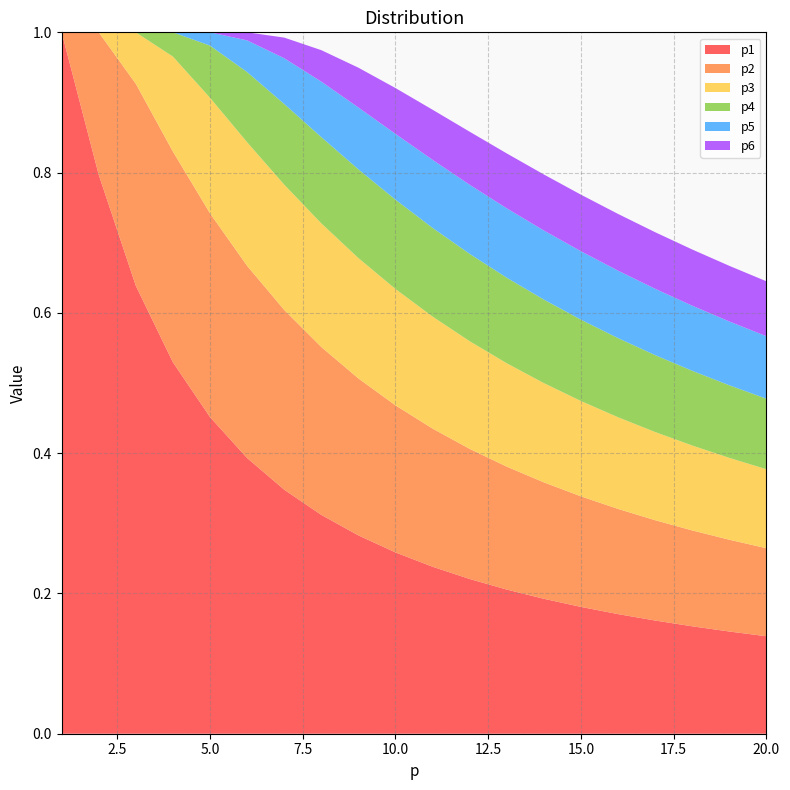

Reading left to right, transcribe all the data shown in this chart.

p1: 1=1.0	2=0.8	3=0.6	4=0.5	5=0.5	6=0.4	7=0.3	8=0.3	9=0.3	10=0.3	11=0.2	12=0.2	13=0.2	14=0.2	15=0.2	16=0.2	17=0.2	18=0.2	19=0.1	20=0.1
p2: 1=0.0	2=0.2	3=0.3	4=0.3	5=0.3	6=0.3	7=0.3	8=0.2	9=0.2	10=0.2	11=0.2	12=0.2	13=0.2	14=0.2	15=0.2	16=0.1	17=0.1	18=0.1	19=0.1	20=0.1
p3: 1=0.0	2=0.0	3=0.1	4=0.1	5=0.2	6=0.2	7=0.2	8=0.2	9=0.2	10=0.2	11=0.2	12=0.2	13=0.1	14=0.1	15=0.1	16=0.1	17=0.1	18=0.1	19=0.1	20=0.1
p4: 1=0.0	2=0.0	3=0.0	4=0.0	5=0.1	6=0.1	7=0.1	8=0.1	9=0.1	10=0.1	11=0.1	12=0.1	13=0.1	14=0.1	15=0.1	16=0.1	17=0.1	18=0.1	19=0.1	20=0.1
p5: 1=0.0	2=0.0	3=0.0	4=0.0	5=0.0	6=0.0	7=0.1	8=0.1	9=0.1	10=0.1	11=0.1	12=0.1	13=0.1	14=0.1	15=0.1	16=0.1	17=0.1	18=0.1	19=0.1	20=0.1
p6: 1=0.0	2=0.0	3=0.0	4=0.0	5=0.0	6=0.0	7=0.0	8=0.0	9=0.1	10=0.1	11=0.1	12=0.1	13=0.1	14=0.1	15=0.1	16=0.1	17=0.1	18=0.1	19=0.1	20=0.1